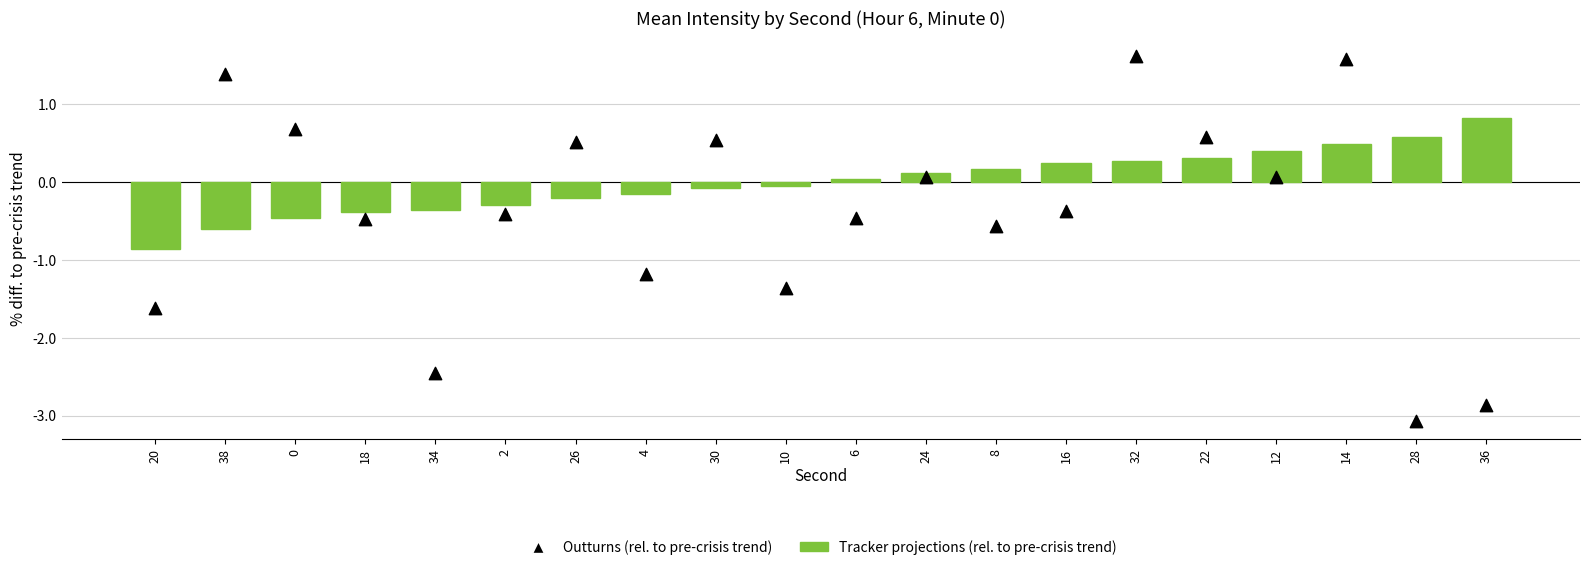

Which series has the widest spread of Y values?

Outturns (rel. to pre-crisis trend)